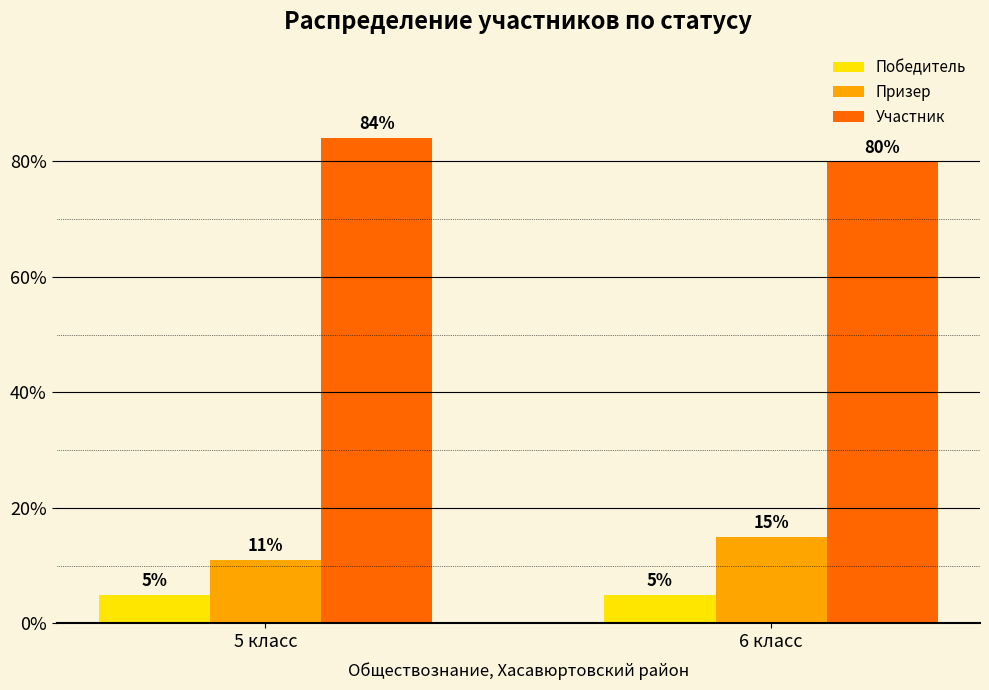

What is the minimum value for Участник?

80